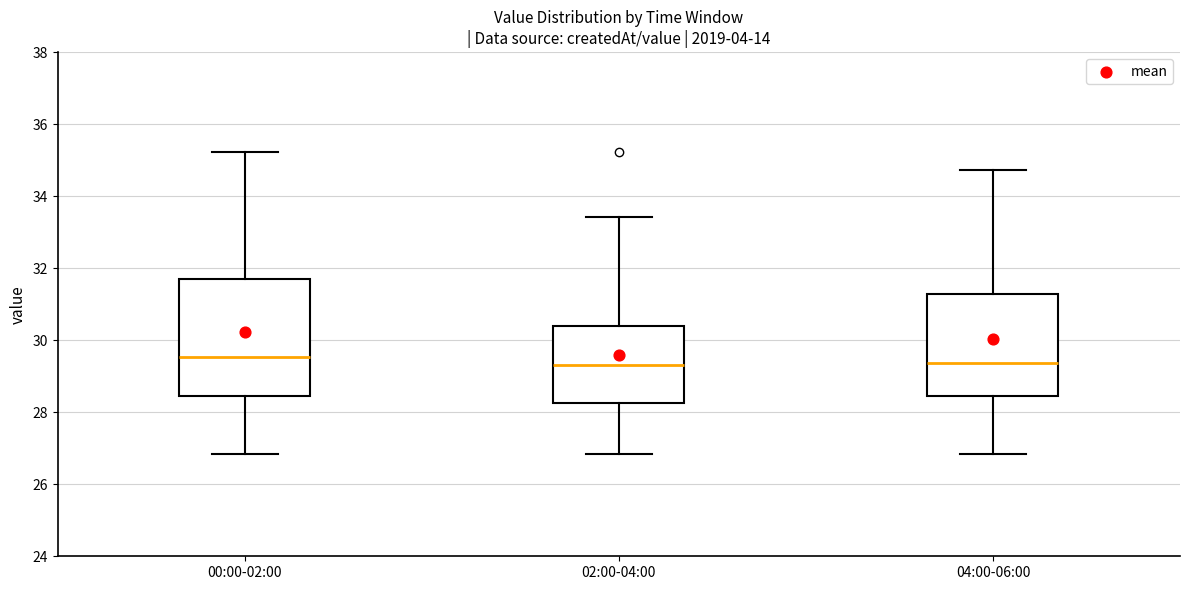

Where does the lower whisker of the box for 04:00-06:00 end on the y-axis? The values are not printed on the chart, so give them approximately, as read against the axis.

26.8